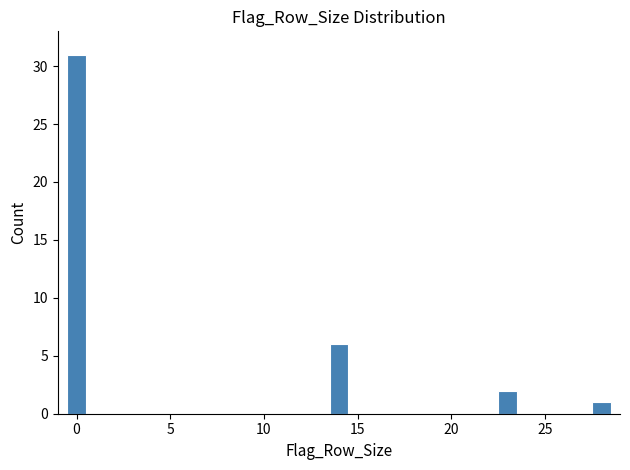

Read against the x-axis, roughly where is the centre of the tallest bar?

0.0